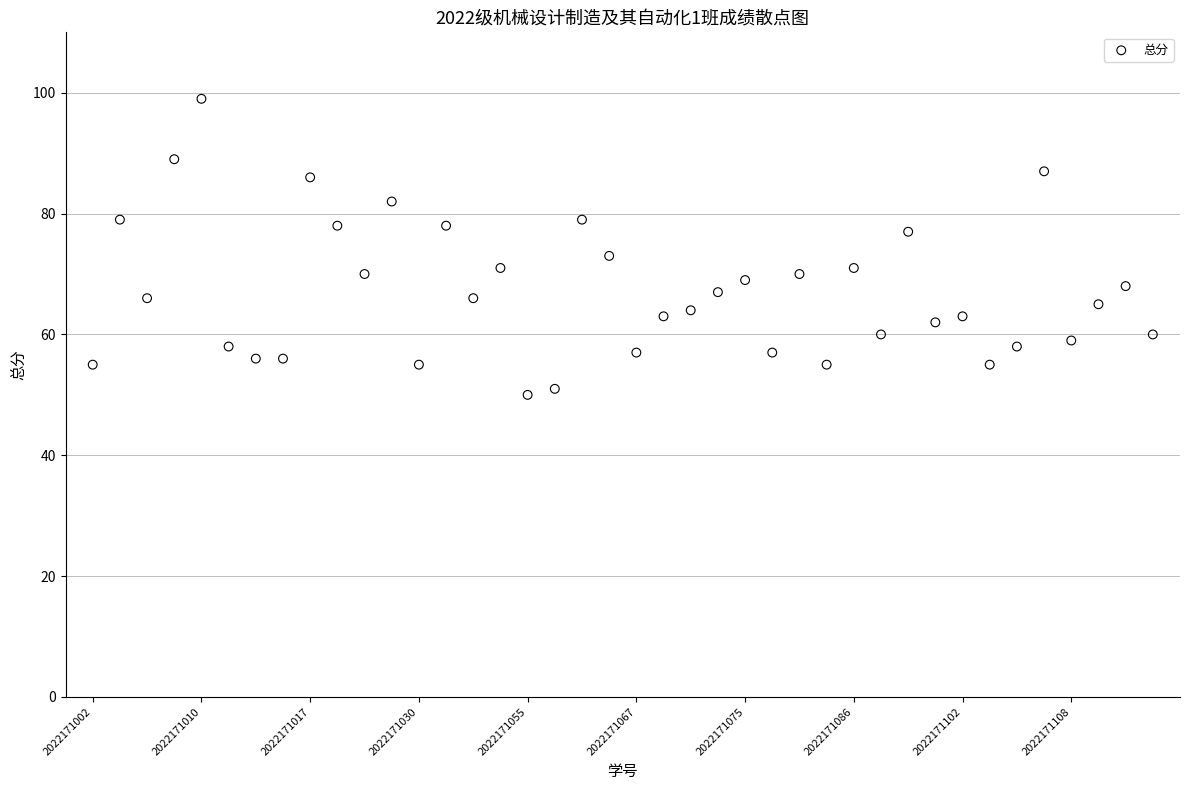

What is the range of Y values (max minus min)?

49